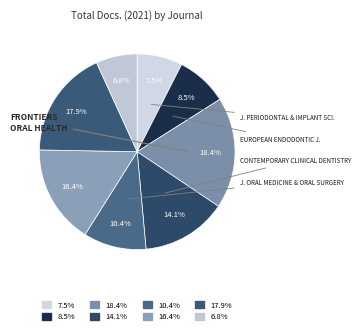

To the nearest percent, what is the average slice percentage?

12%